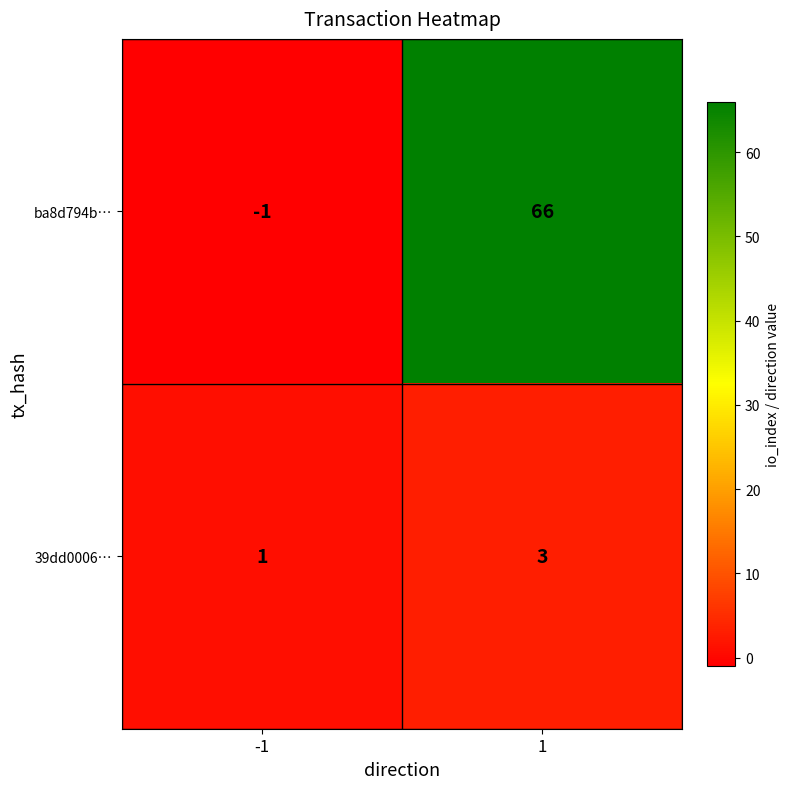

What is the sum of the 39dd0006… values at -1 and 1?

4